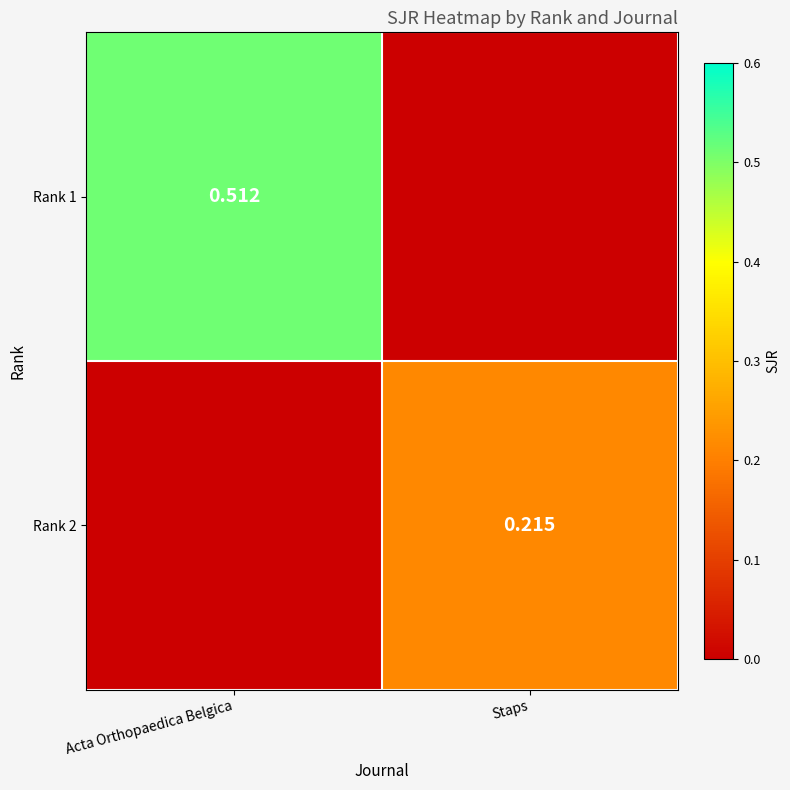

What is the average value of the Rank 1 series?

0.3